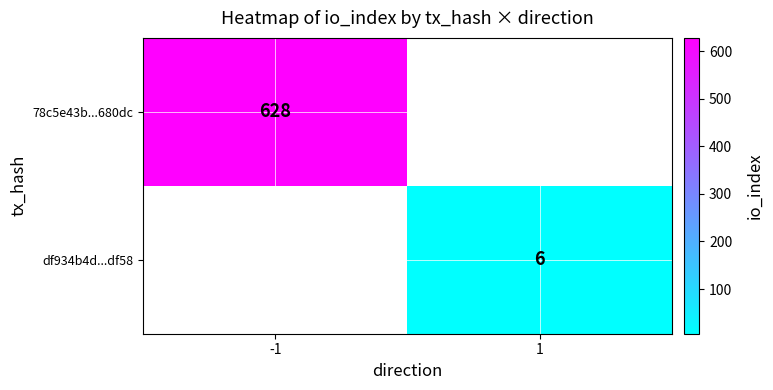

Is it true that 78c5e43b...680dc equals 196.3 at -1?

False